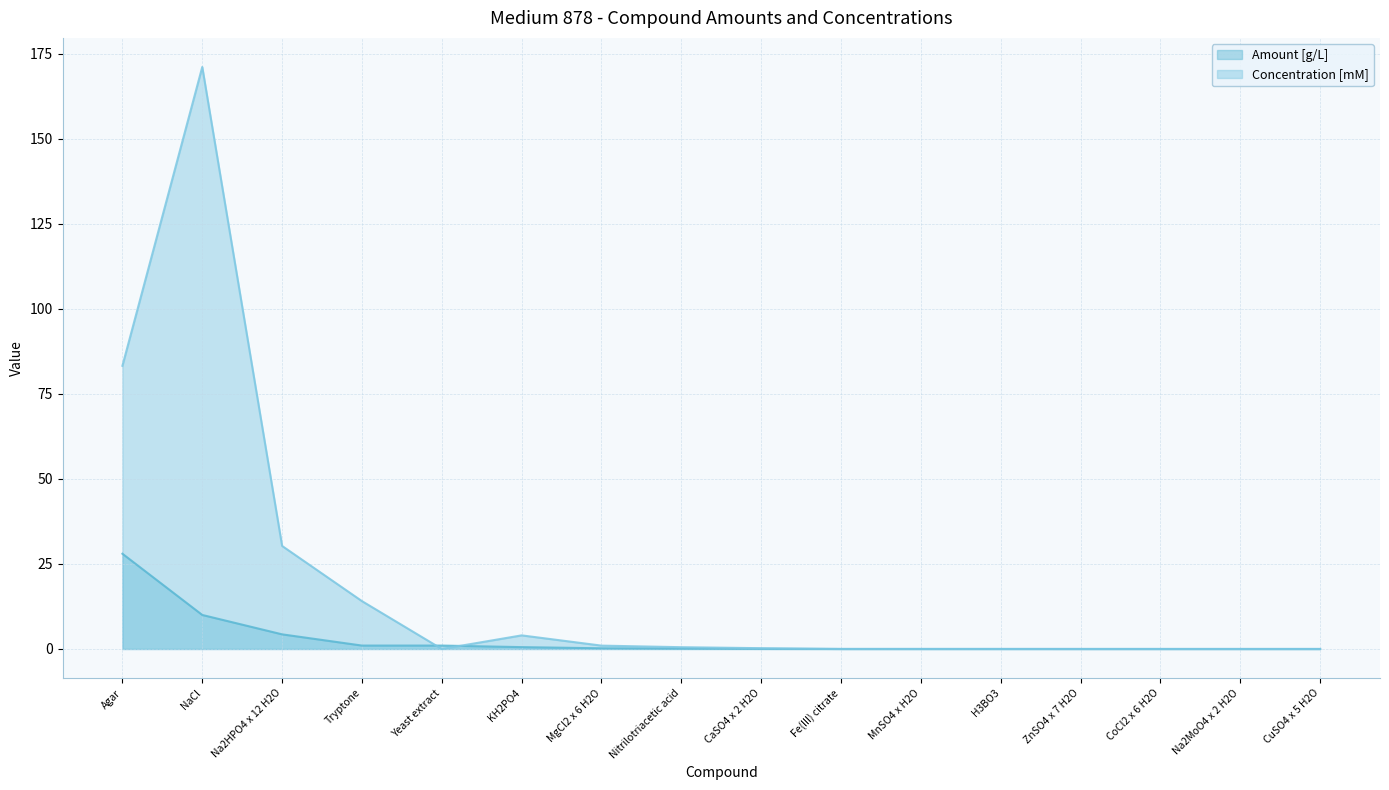

What is the label of the 10th point from the left?

Fe(III) citrate